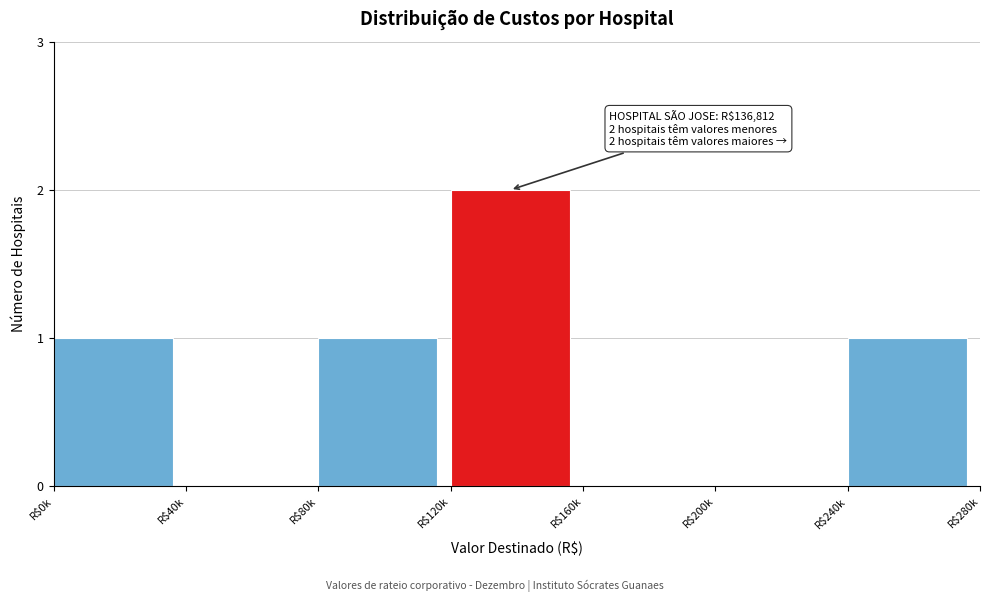

At which category does the chart reach its peak across all series?

R$120k